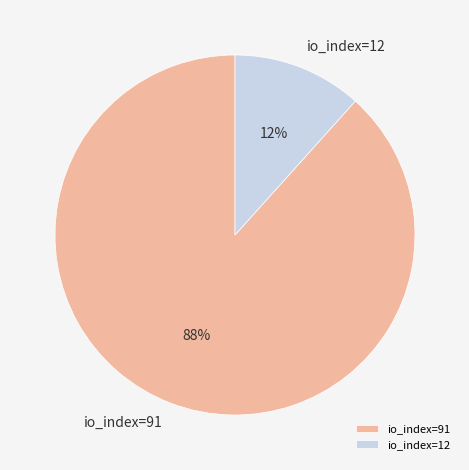

To the nearest percent, what percentage of the pie is io_index=91?

88%